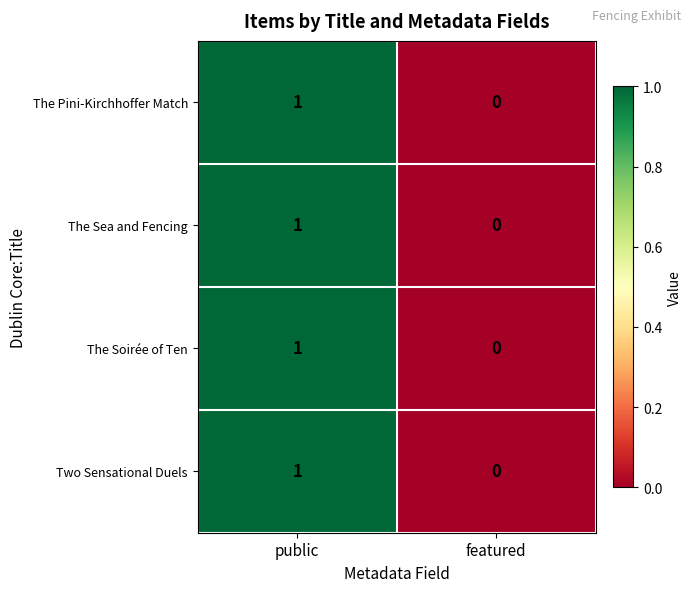

What is the total value across all series at public?

4